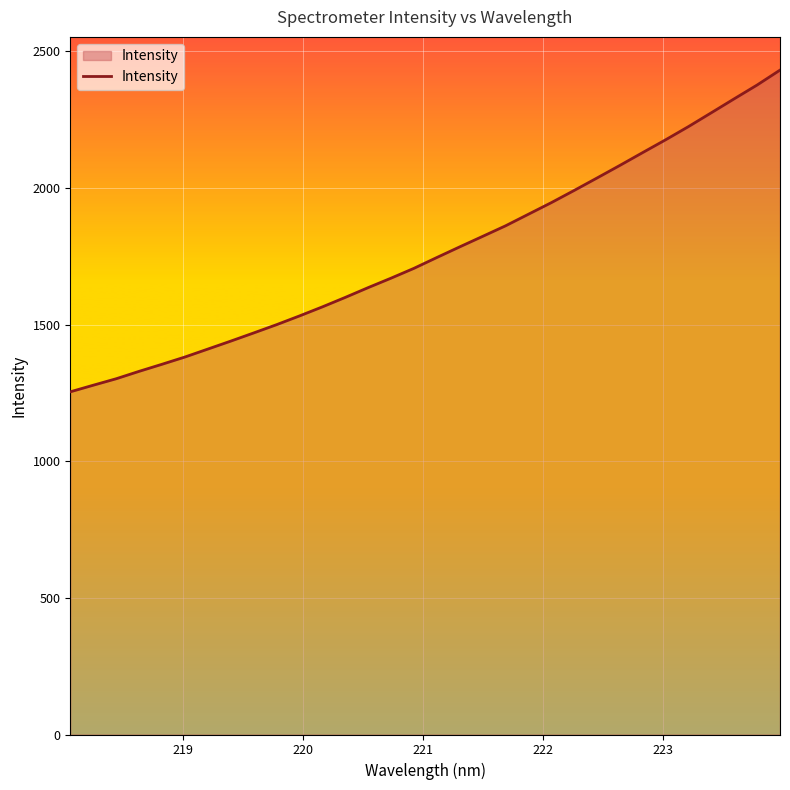

What is the difference between the maximum and minimum values?

1177.3